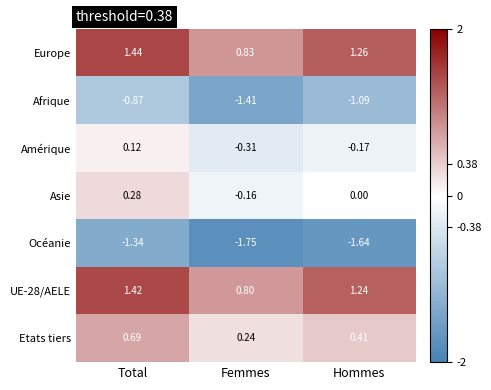

Between Femmes and Hommes, which series saw the biggest shift?

UE-28/AELE